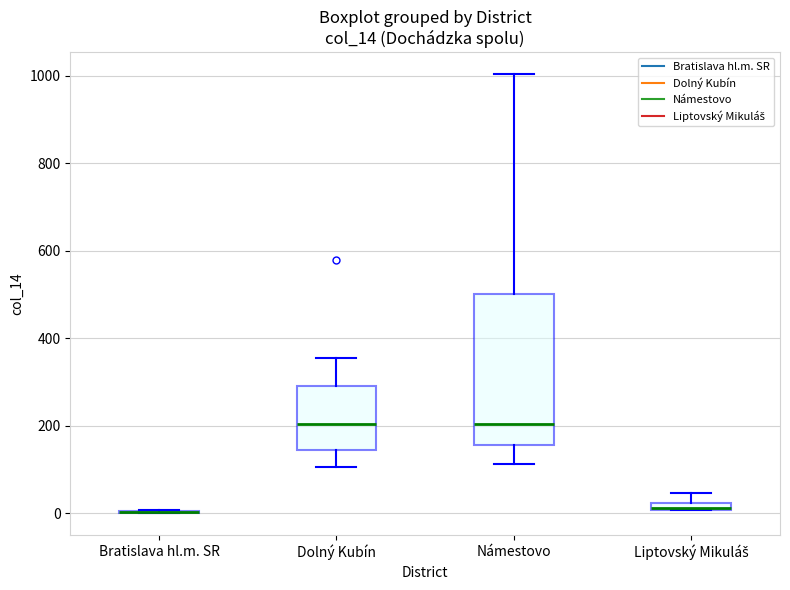

Which box is the tallest, from its lower edge to its upper edge?

Námestovo